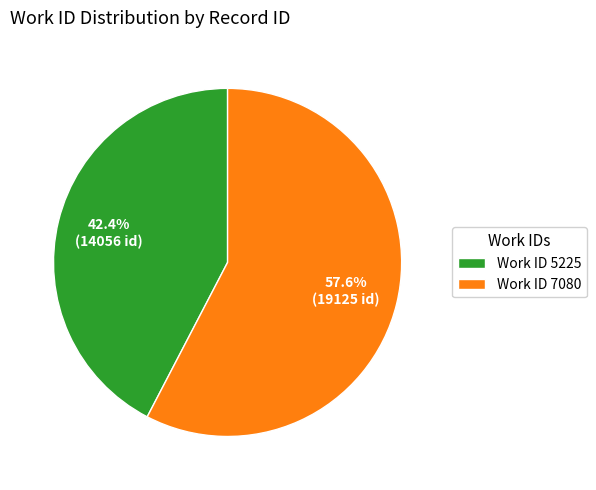

What is the majority slice?

Work ID 7080